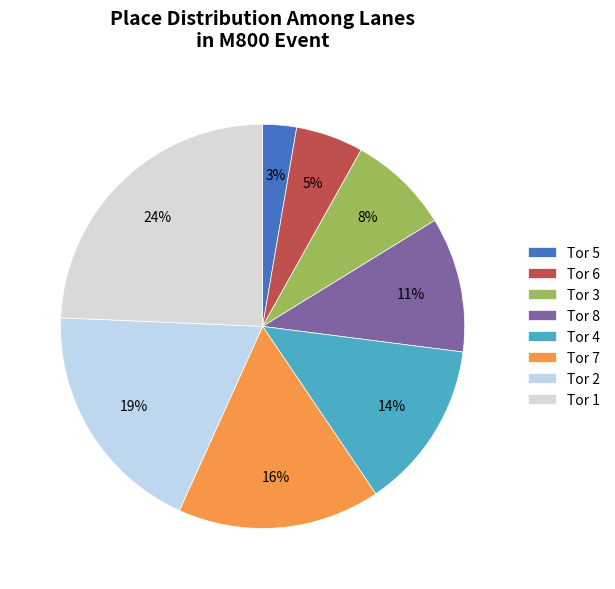

How many slices are in this pie chart?

8